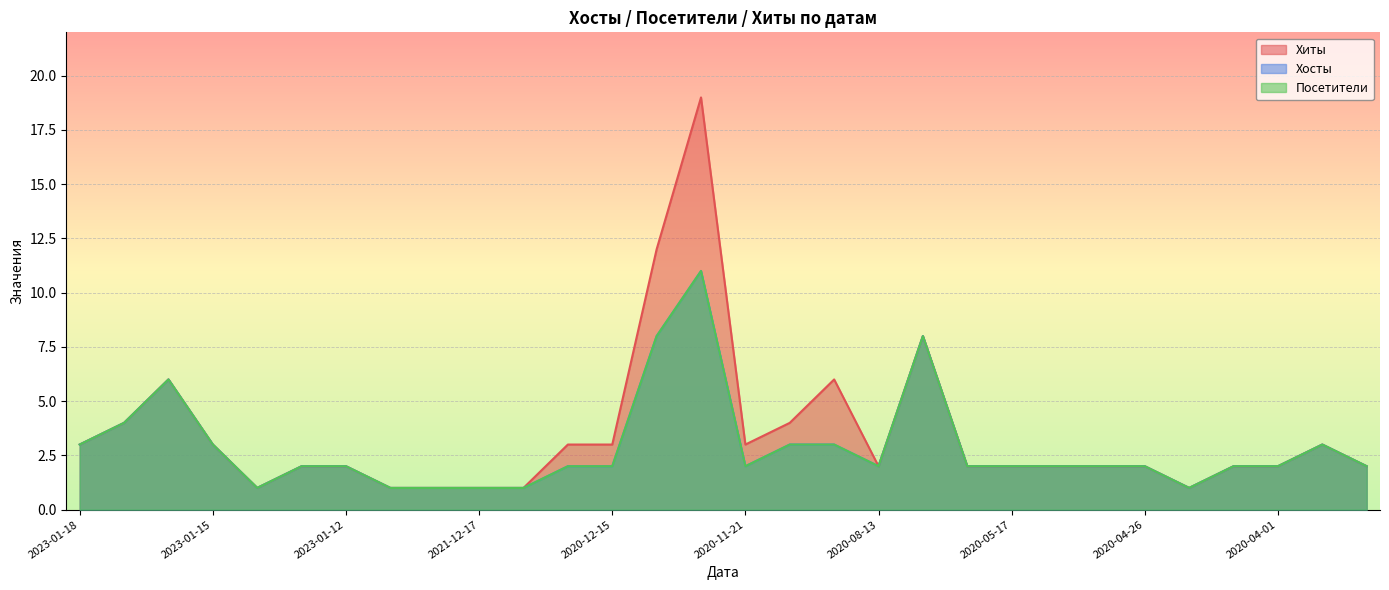

At which category does the chart reach its peak across all series?

2020-12-07